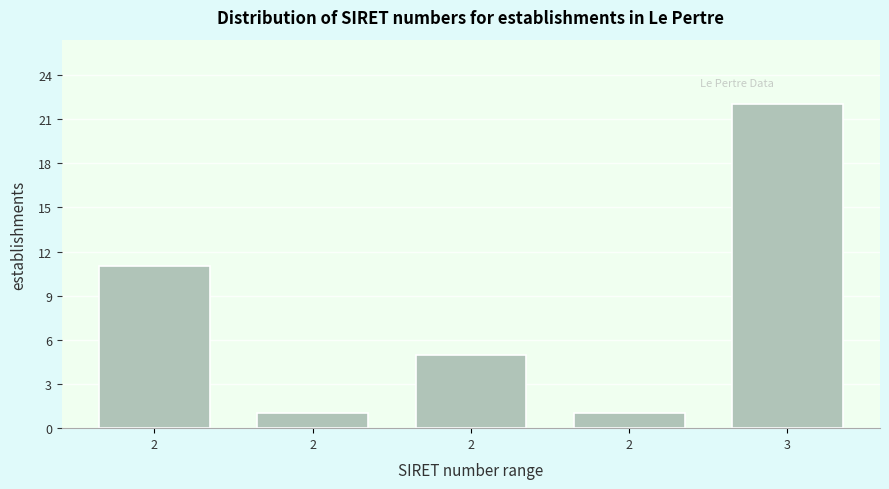

How many bars are there in total?

5